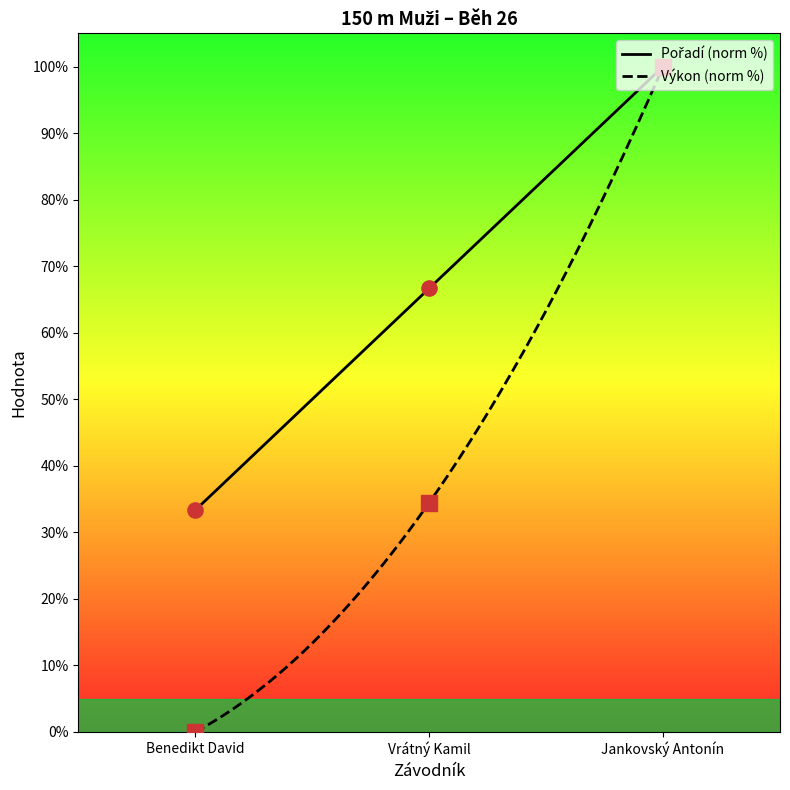

What is the total value across all series at Benedikt David?

33.3